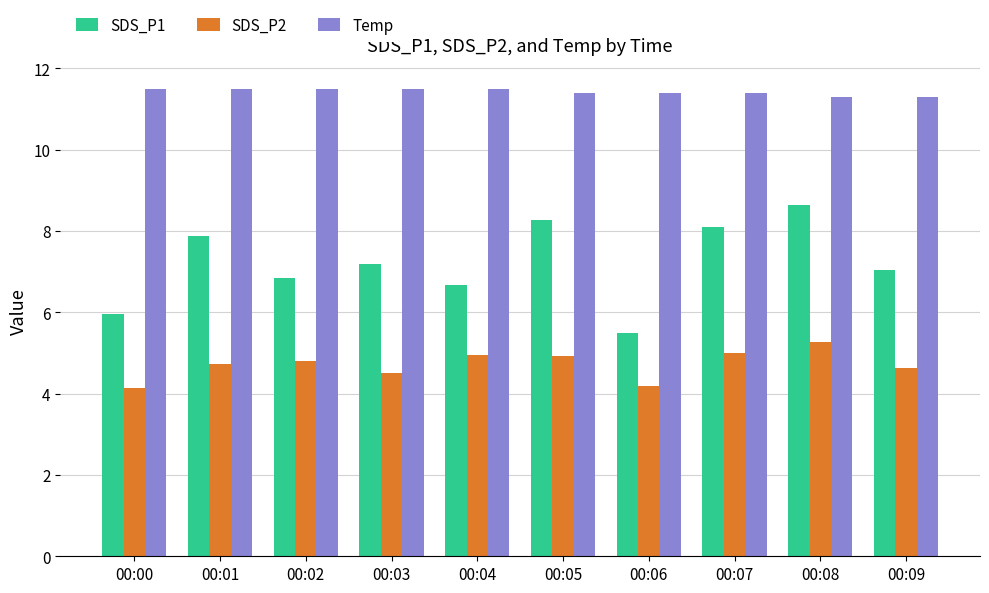

What is the spread (max minus min) of values at 00:07?

6.4